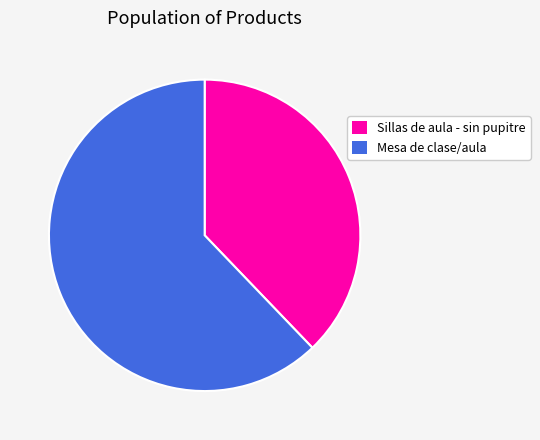

Between Sillas de aula - sin pupitre and Mesa de clase/aula, which is larger?

Mesa de clase/aula